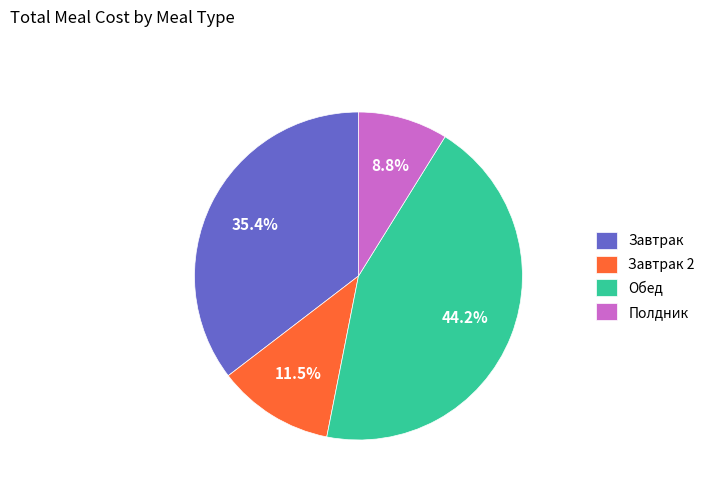

To the nearest percent, what is the difference between the Обед and Завтрак 2 slice percentages?

33%